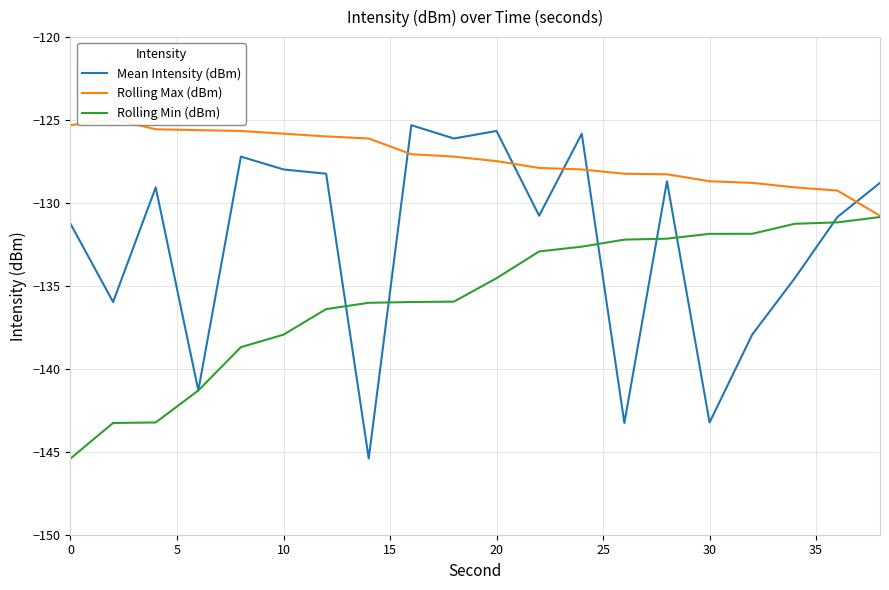

Between 10 and 10, which is larger?

10